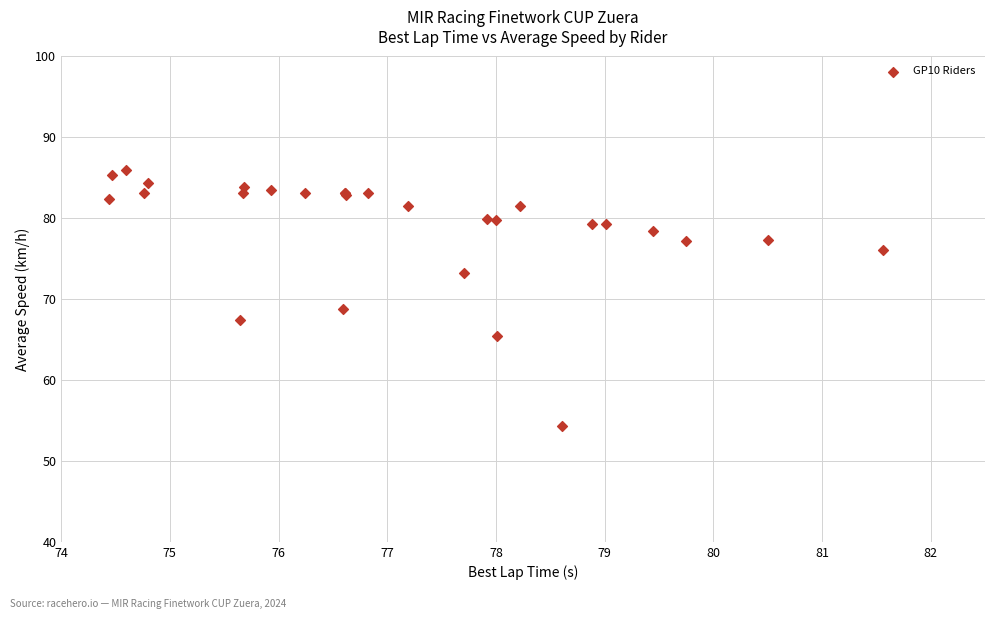

What Y value in the scatter plot is closest to 70?

68.8